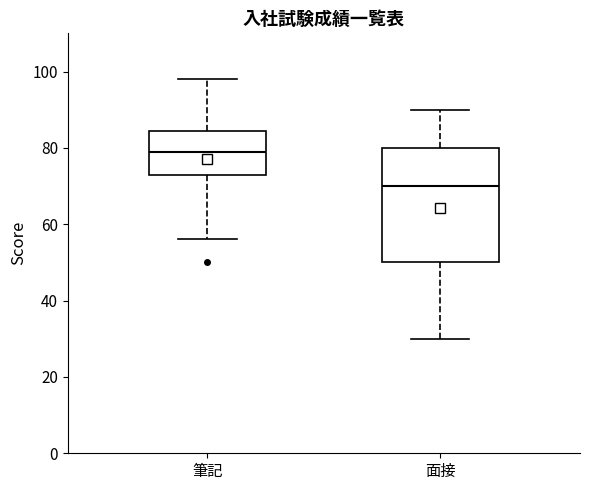

Reading left to right, read every box against the y-axis: the position of its median line, the range the box covers, and the ends of its whiskers. The values are not printed on the chart, so give them approximately, as read against the axis.

筆記: median 80, box 74 to 84, whiskers 56 to 98
面接: median 70, box 50 to 80, whiskers 30 to 90